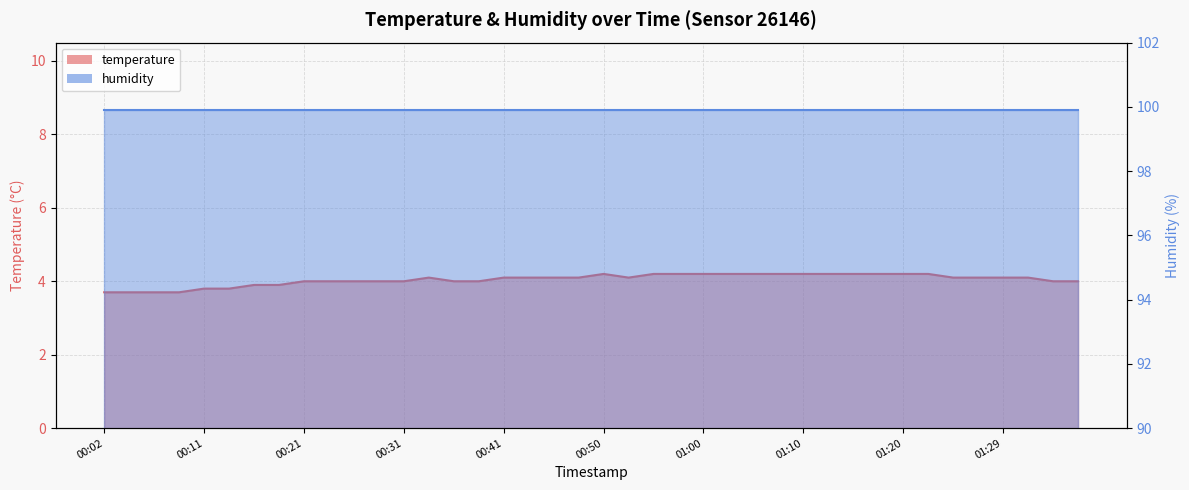

True or false: there are more than 0 points higher than both neighbors.

True